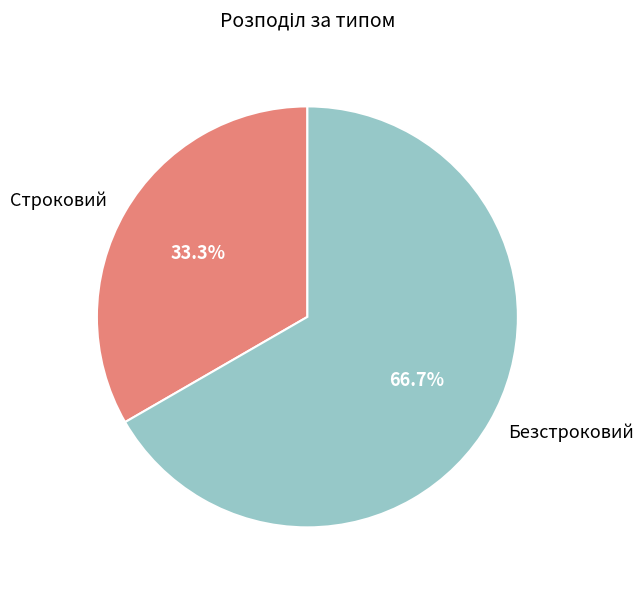

Which slice represents more than half of the pie?

Безстроковий